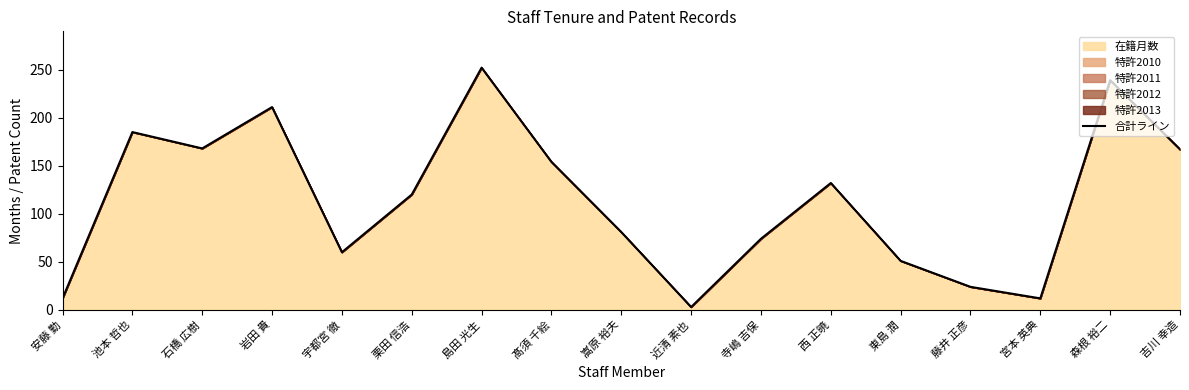

Rank the categories by value from highest to lowest.

島田 光生, 森根 裕二, 岩田 貴, 池本 哲也, 石橋 広樹, 吉川 幸造, 髙須 千絵, 西 正暁, 栗田 信浩, 嵩原 裕夫, 寺嶋 吉保, 宇都宮 徹, 東島 潤, 藤井 正彦, 安藤 勤, 宮本 英典, 近清 素也